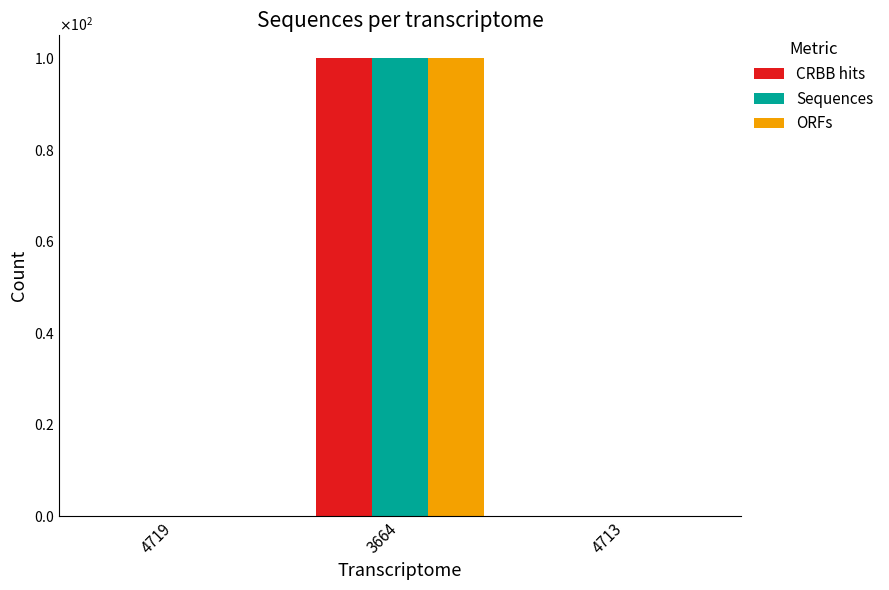

Are the bars grouped side by side (vs. stacked)?

Yes